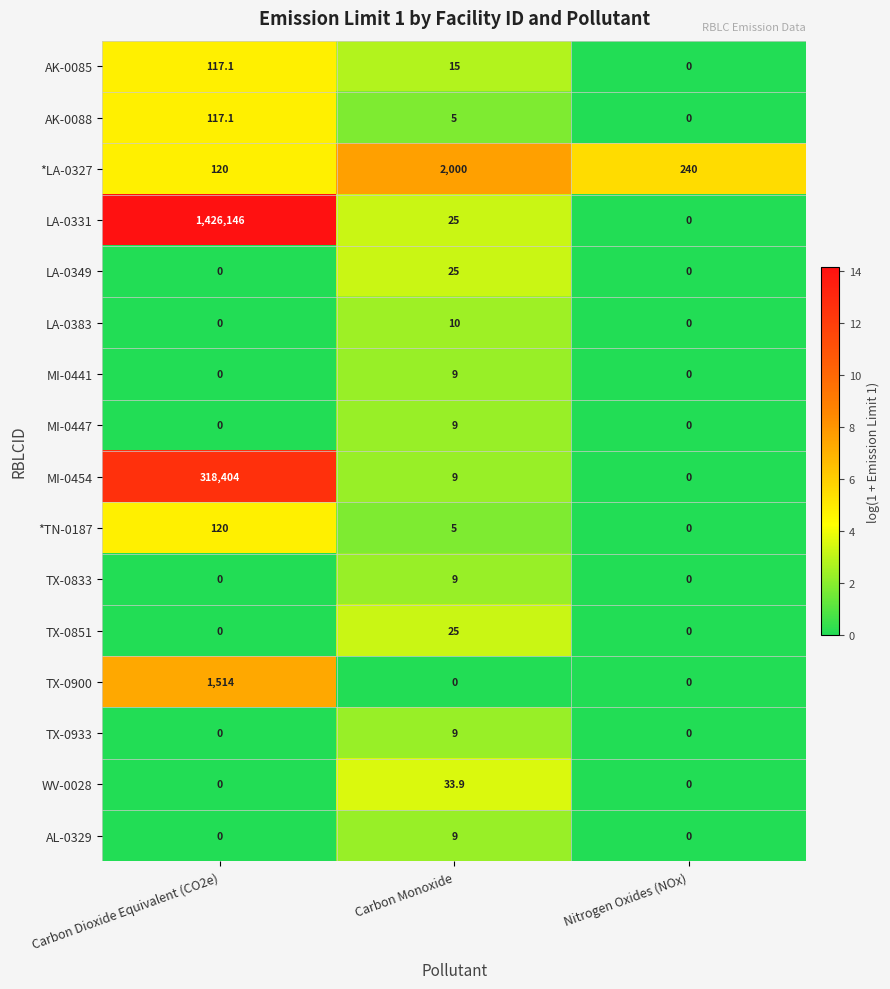

What is the greatest value displayed?

1426146.0